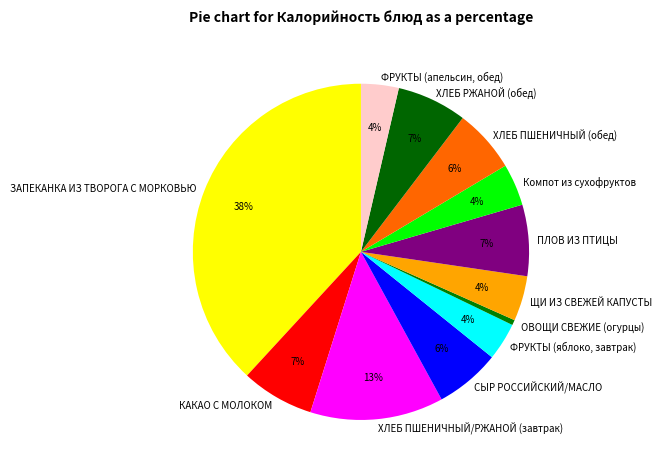

How many slices are in this pie chart?

12